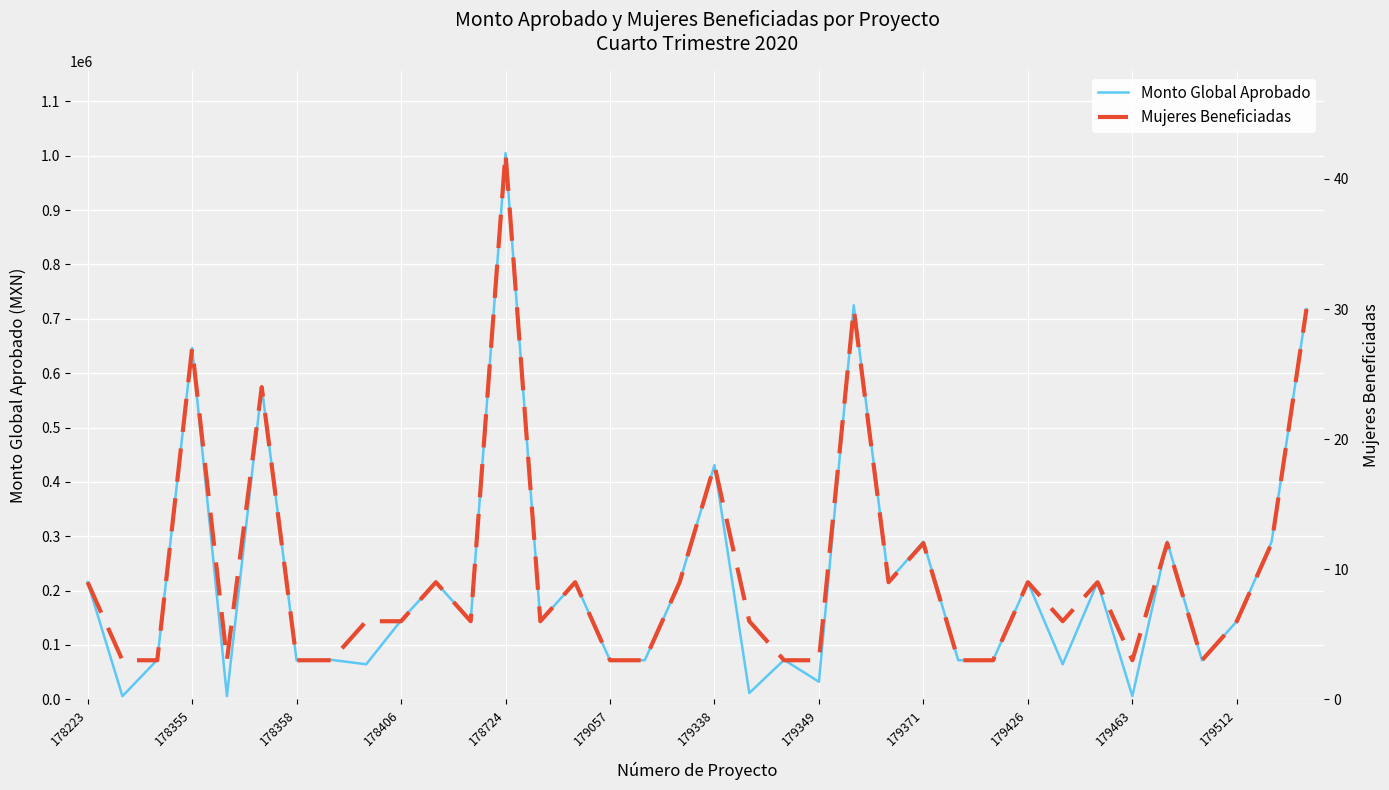

Which category has the highest value in the Monto Global Aprobado series?

178724